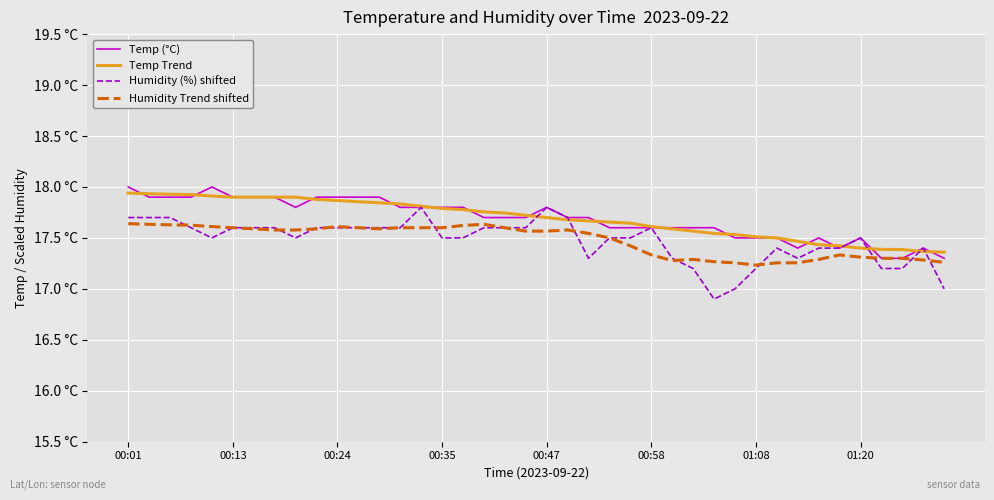

What are all the series names shown in the legend?

Temp (°C), Temp Trend, Humidity (%) shifted, Humidity Trend shifted